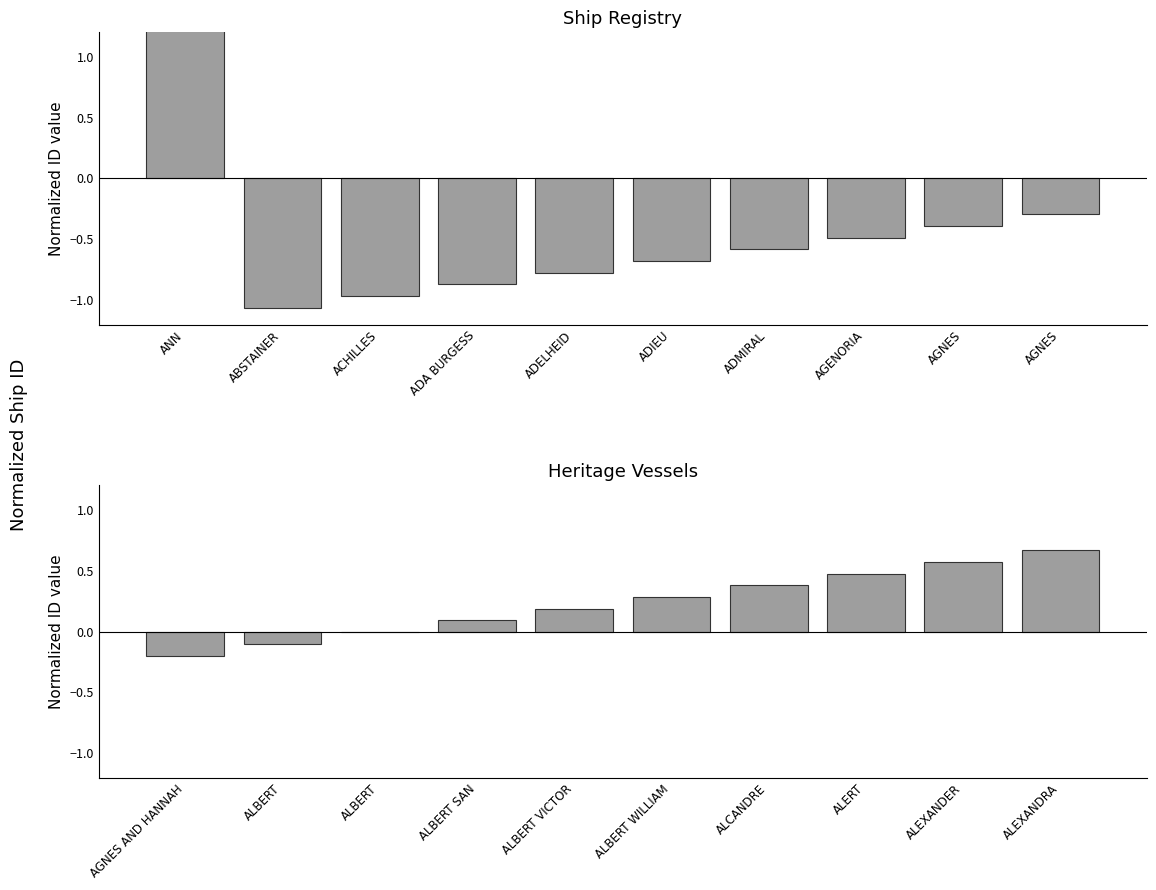

What is the difference between the maximum and minimum values?

0.9